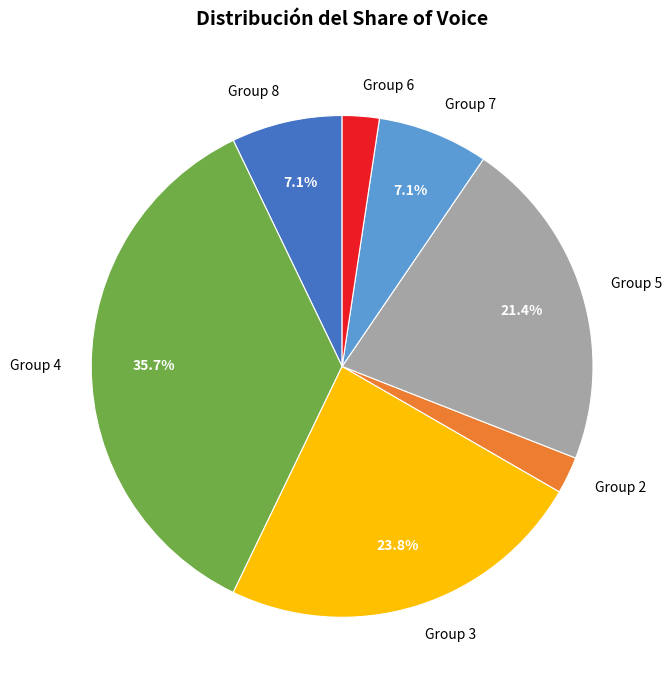

How many segments does this pie chart have?

7